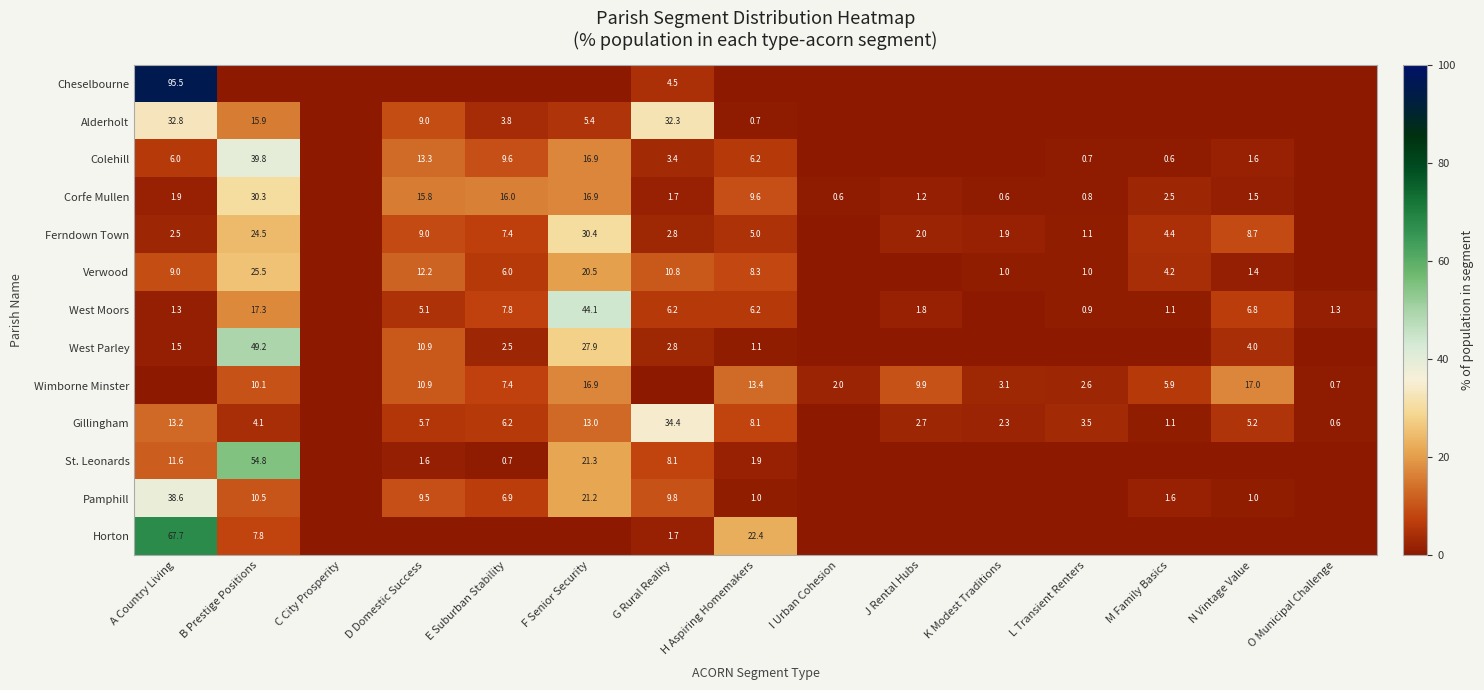

Which series changed the most between A Country Living and G Rural Reality?

Cheselbourne